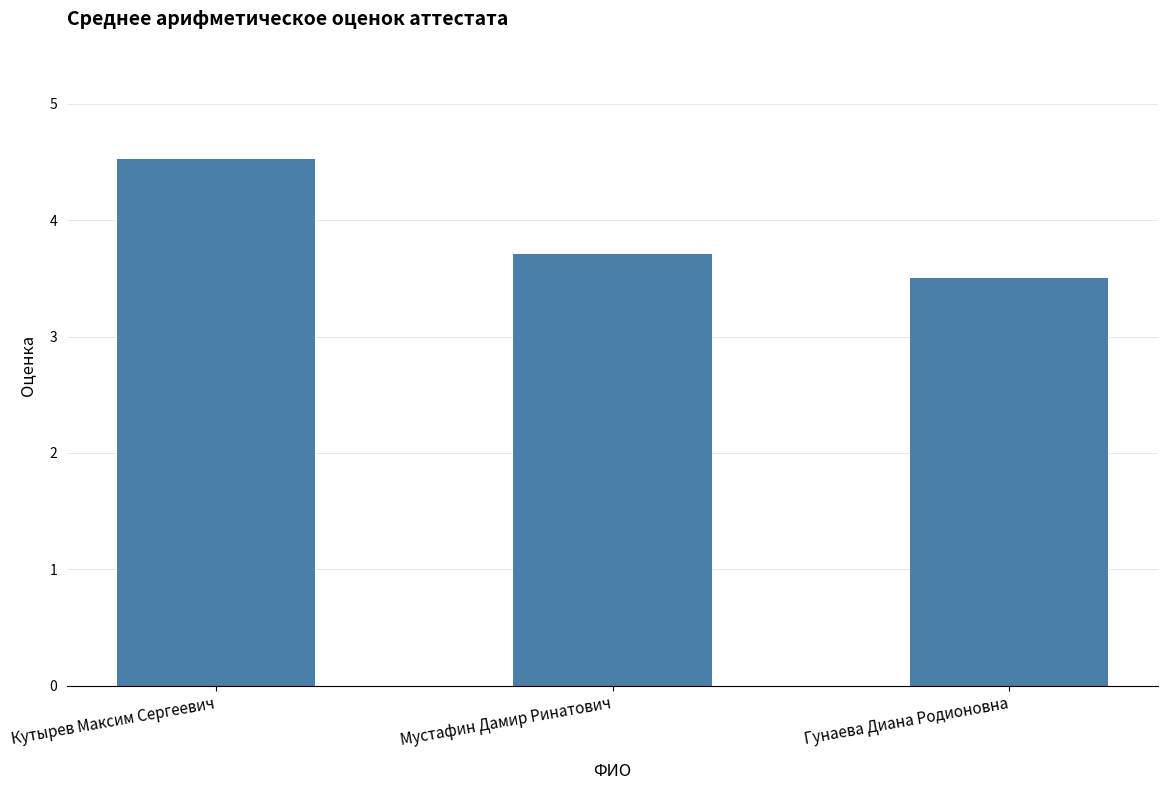

What is the change in value from Кутырев Максим Сергеевич to Гунаева Диана Родионовна?

-1.0